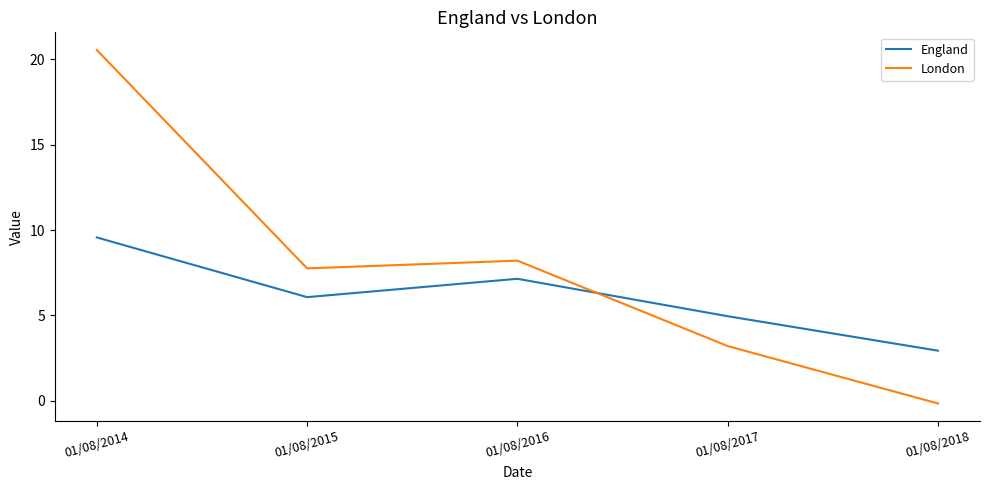

Rank the series by their average value, from lowest to highest.

England, London